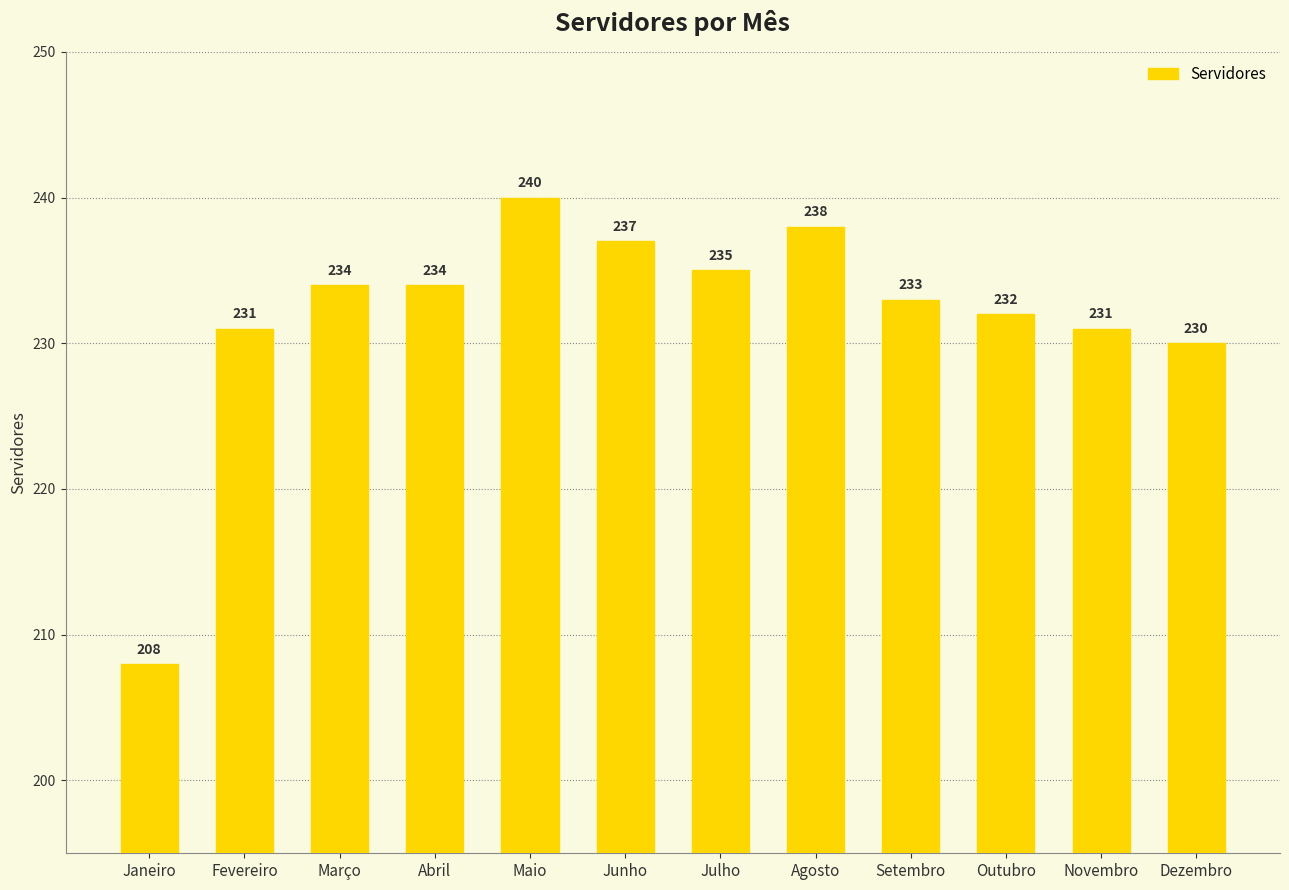

What is the change in value from Julho to Outubro?

-3